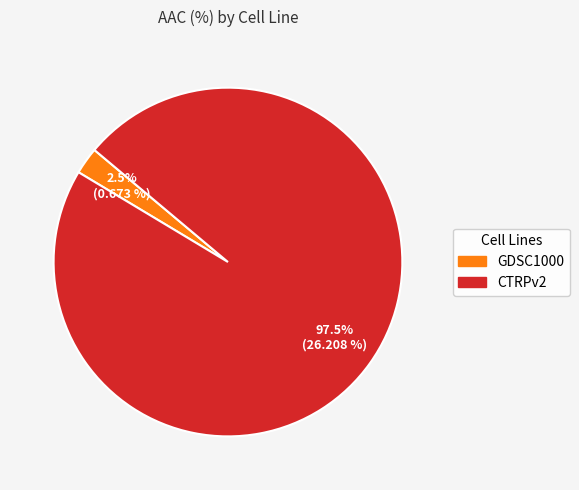

What is the smallest slice in the pie chart?

GDSC1000